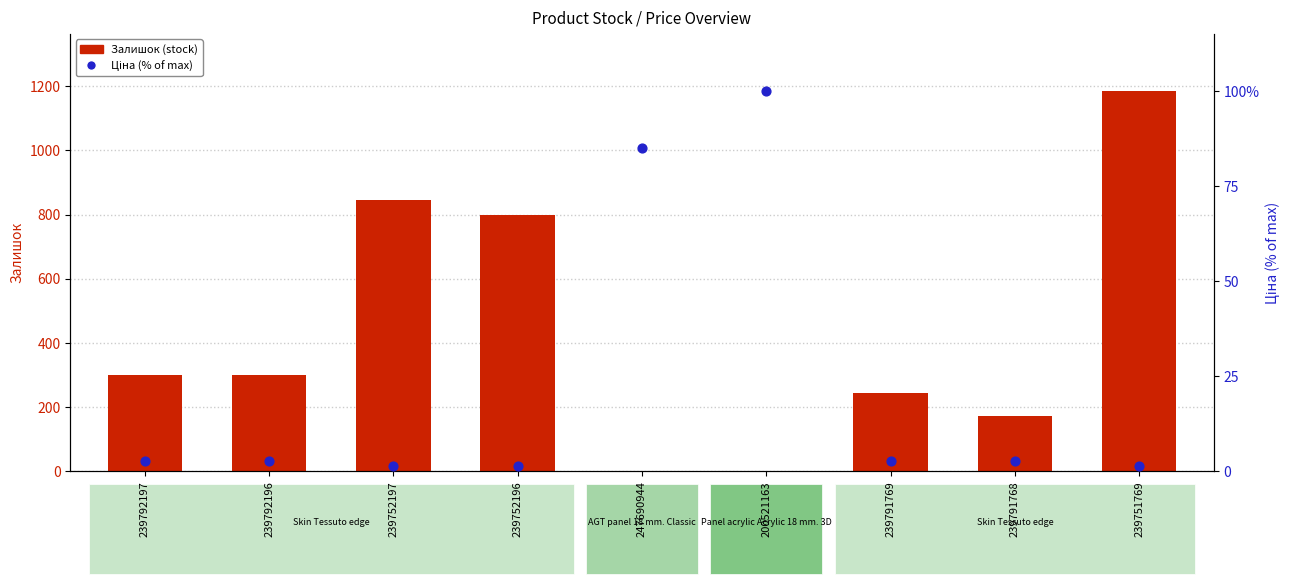

Which series has the largest Y range (max minus min)?

Залишок (stock)